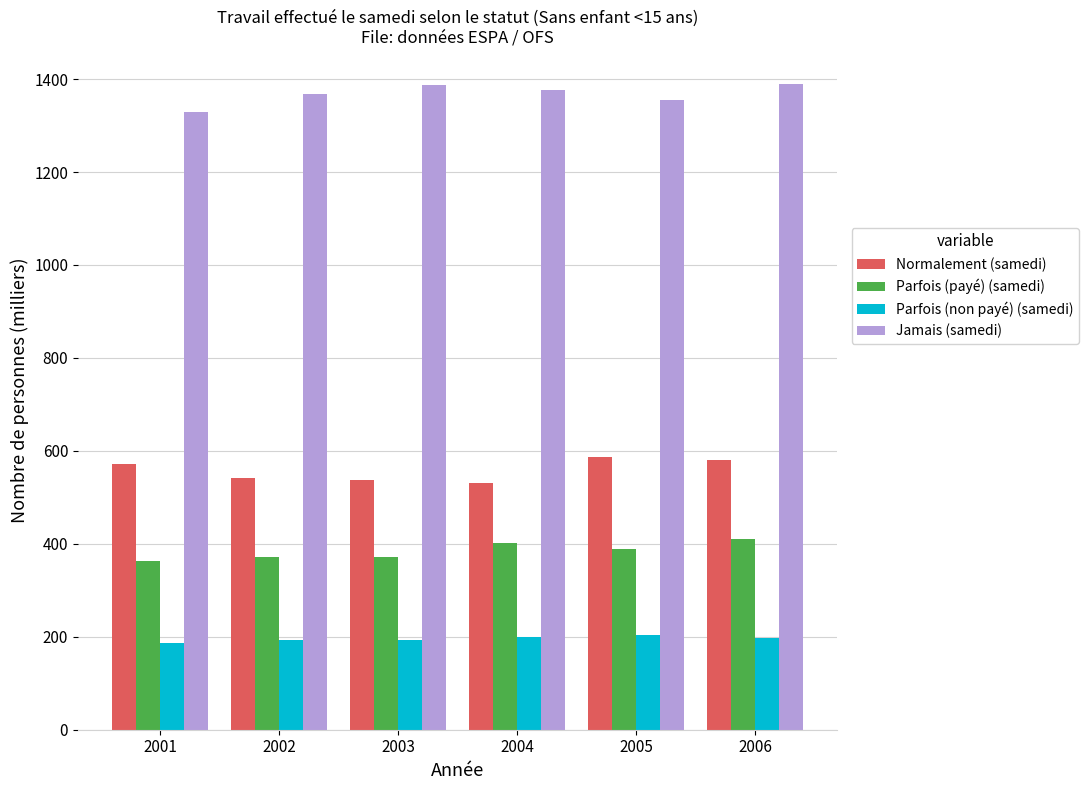

Rank the series by their maximum value, from highest to lowest.

Jamais (samedi), Normalement (samedi), Parfois (payé) (samedi), Parfois (non payé) (samedi)